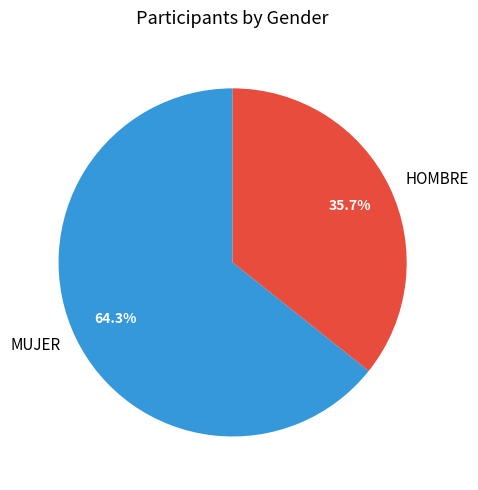

To the nearest percent, what portion does HOMBRE represent?

36%